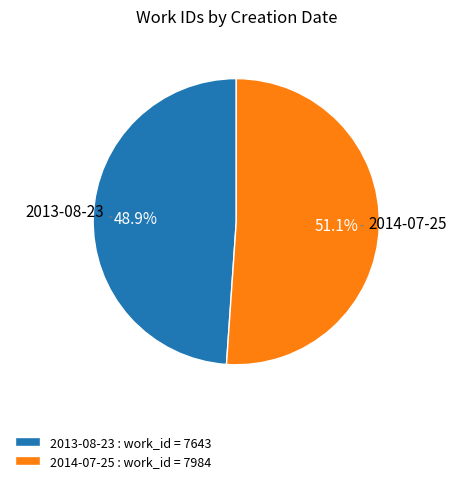

Which slice is the largest?

2014-07-25